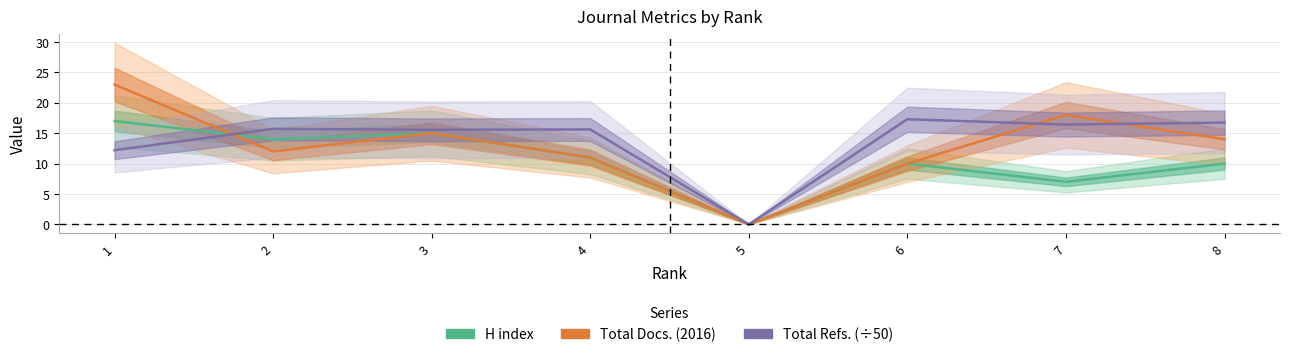

Which category has the highest value in the Total Docs. (2016) series?

1